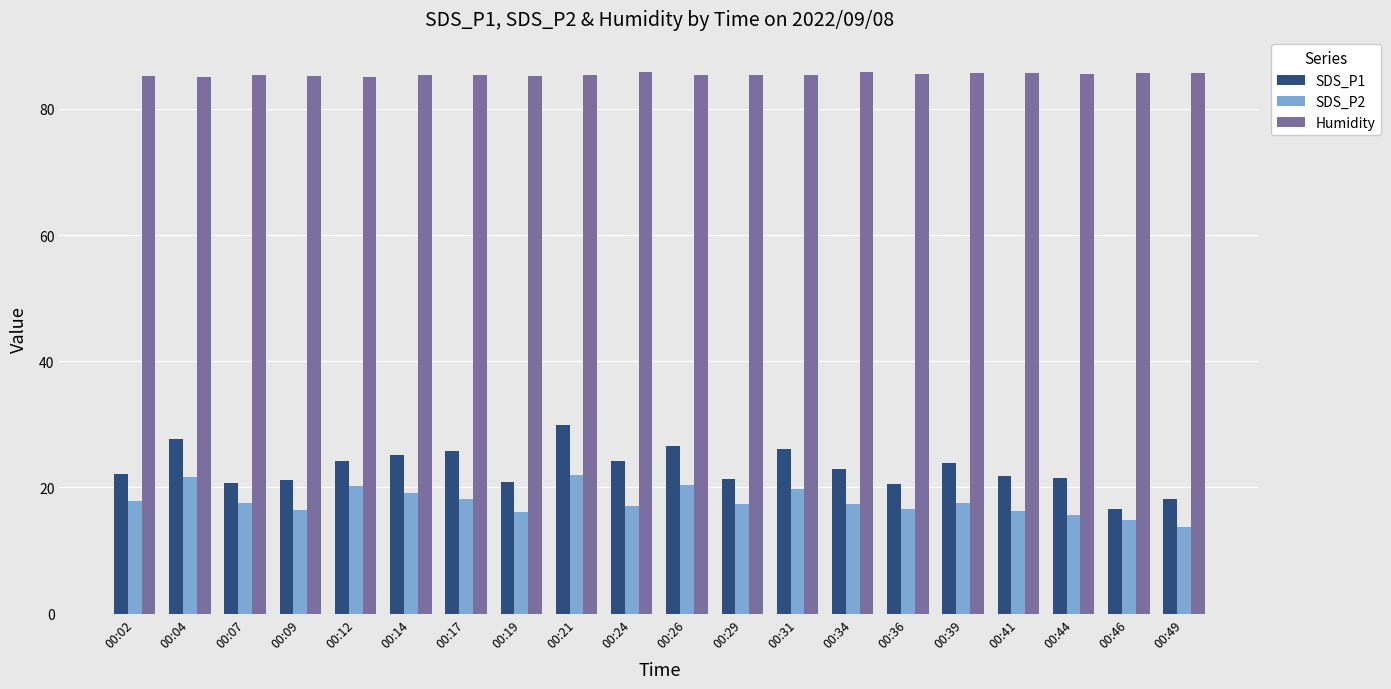

What is the difference between the second highest and second lowest values in the SDS_P2 series?

6.9